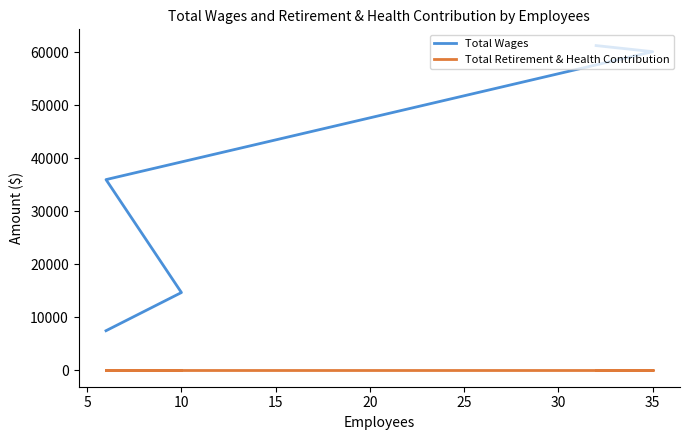

What is the average value of the Total Wages series?

35921